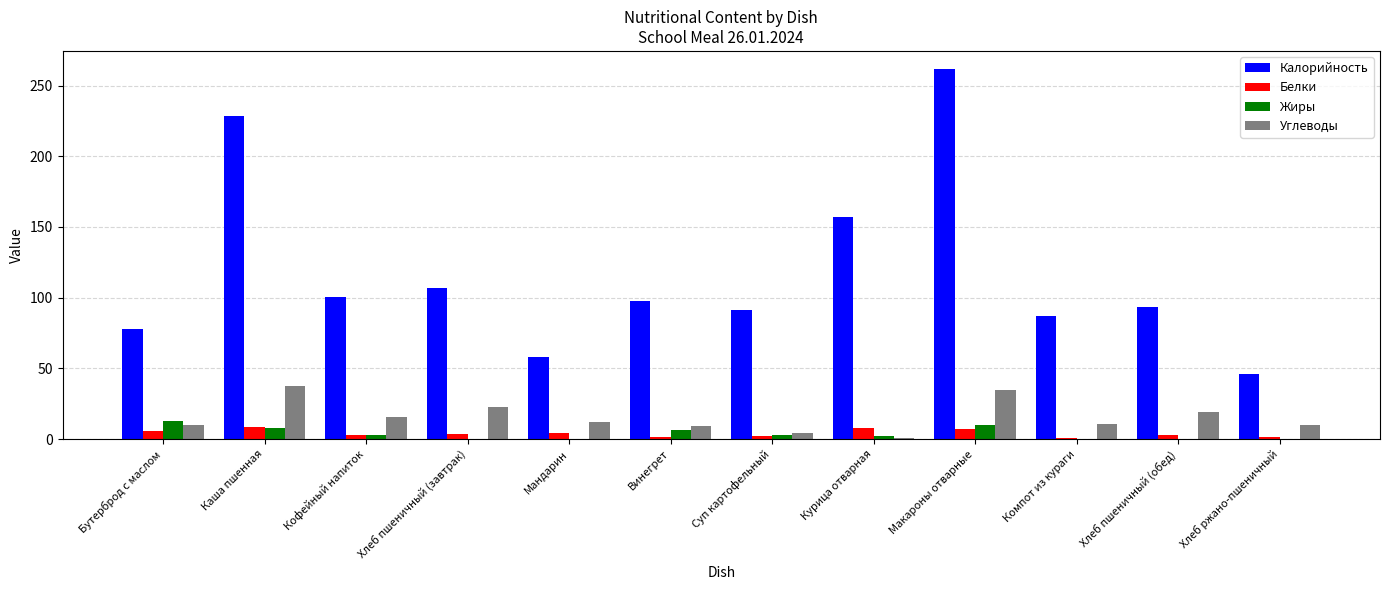

True or false: Углеводы has a value of 15.9 at Кофейный напиток.

True